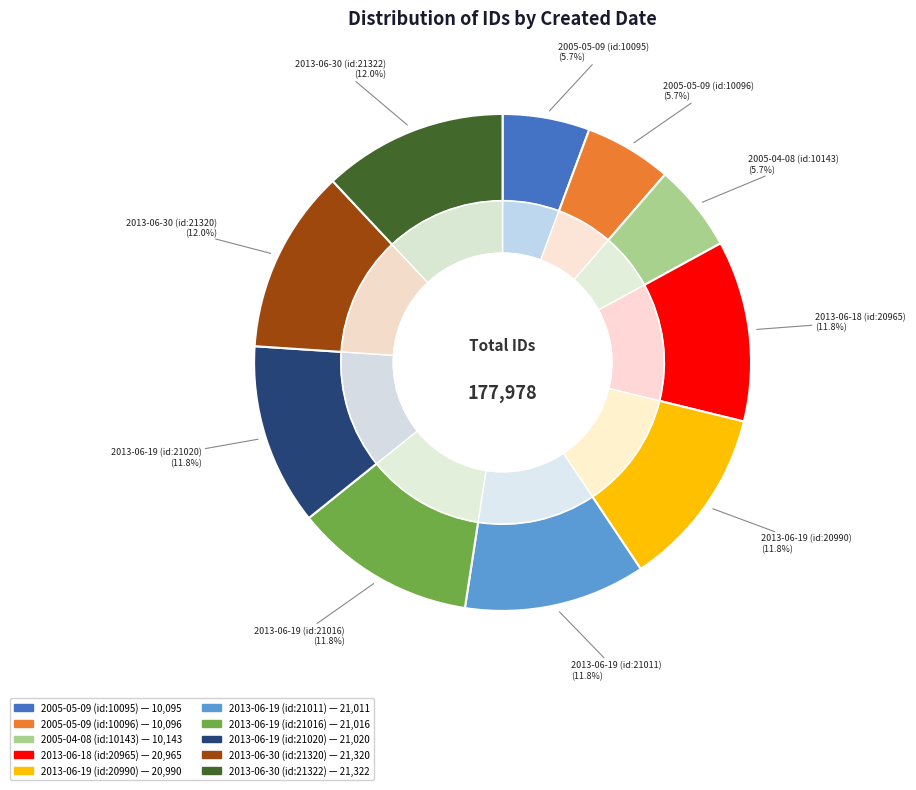

How many slices are in this pie chart?

10